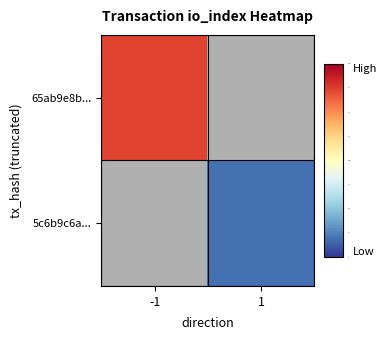

True or false: 5c6b9c6a... has a value of 19.0 at 1.

True